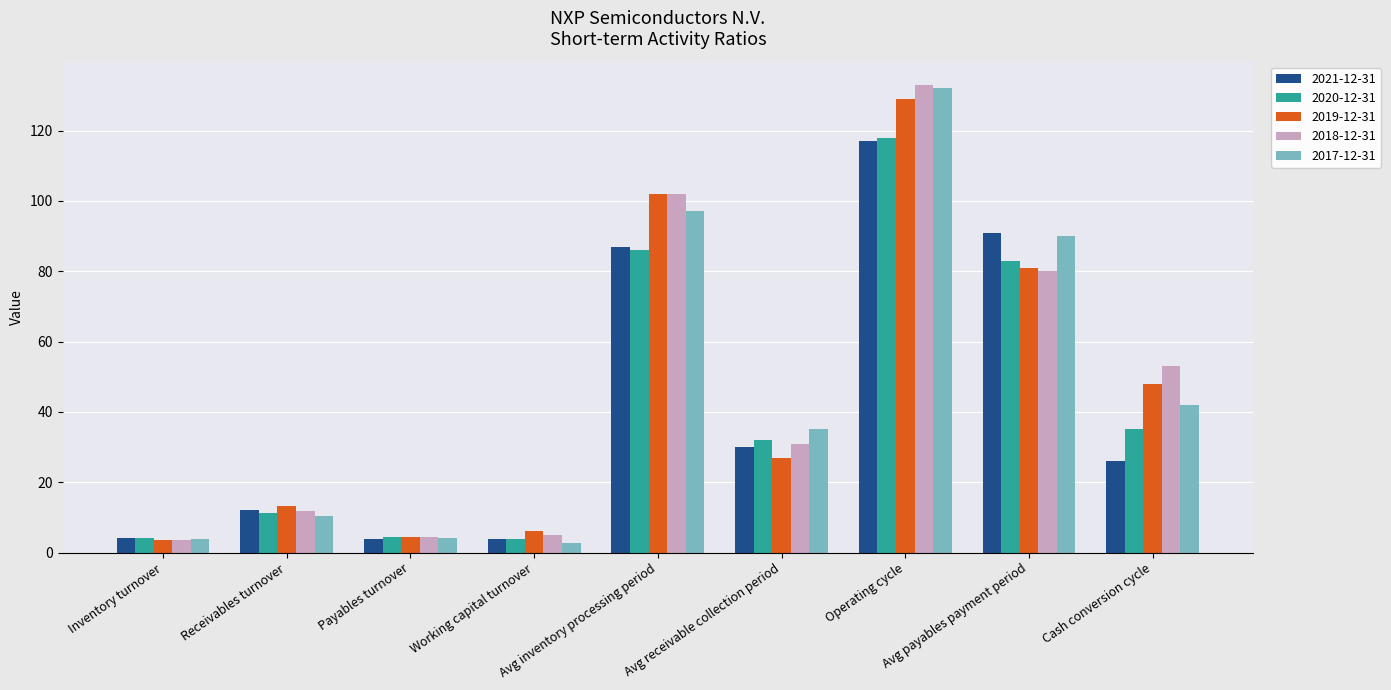

How many values in the 2017-12-31 series are below 35?

4